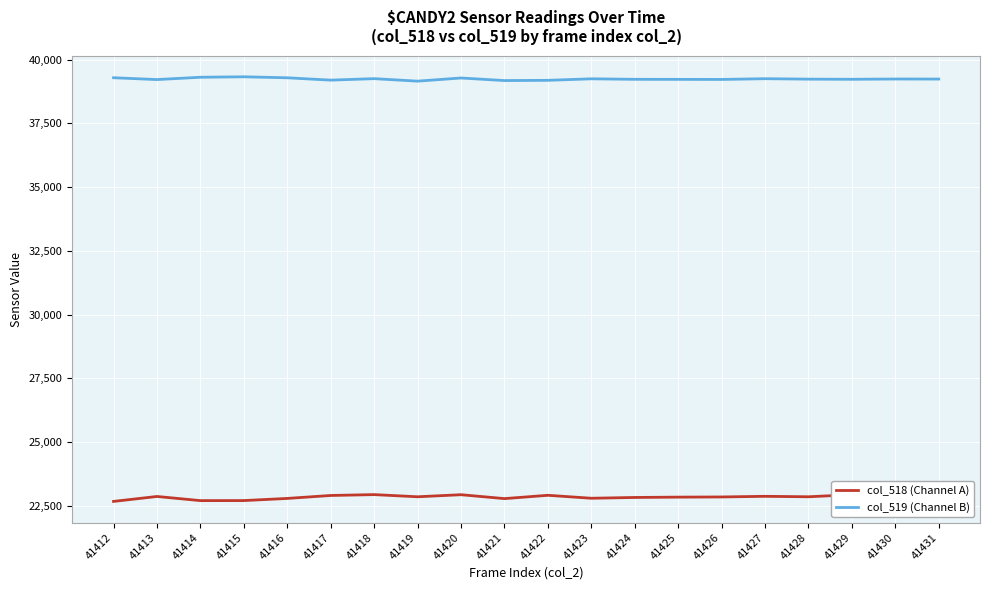

Rank the series by their average value, from lowest to highest.

col_518 (Channel A), col_519 (Channel B)